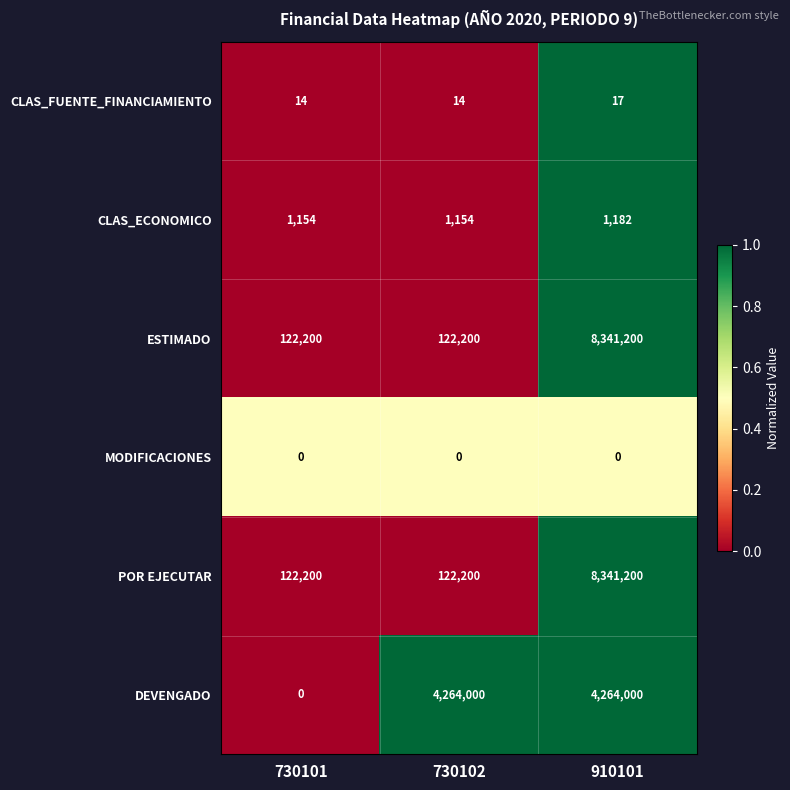

At which category does the chart reach its peak across all series?

910101